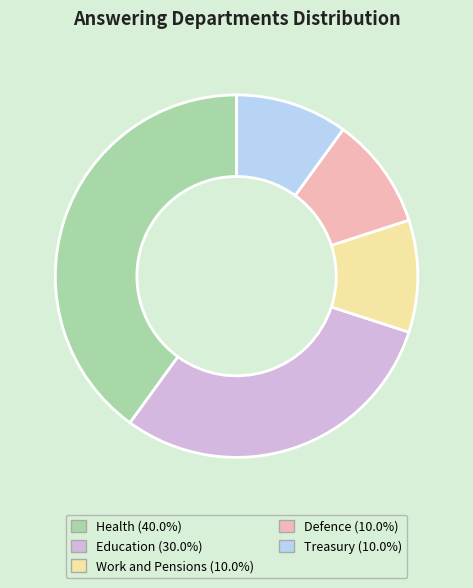

True or false: Treasury accounts for 4% of the total.

False